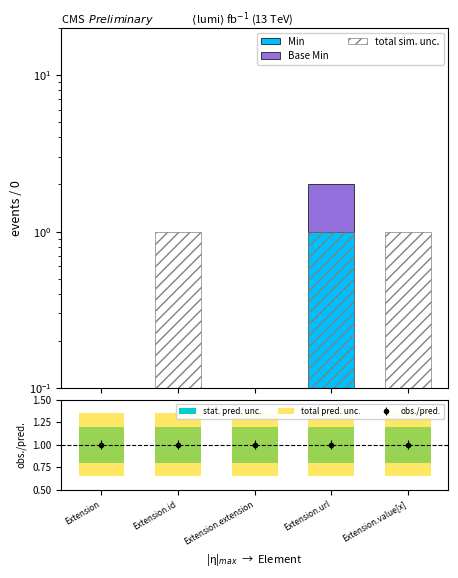

What is the label of the 4th bar from the right?

Extension.id